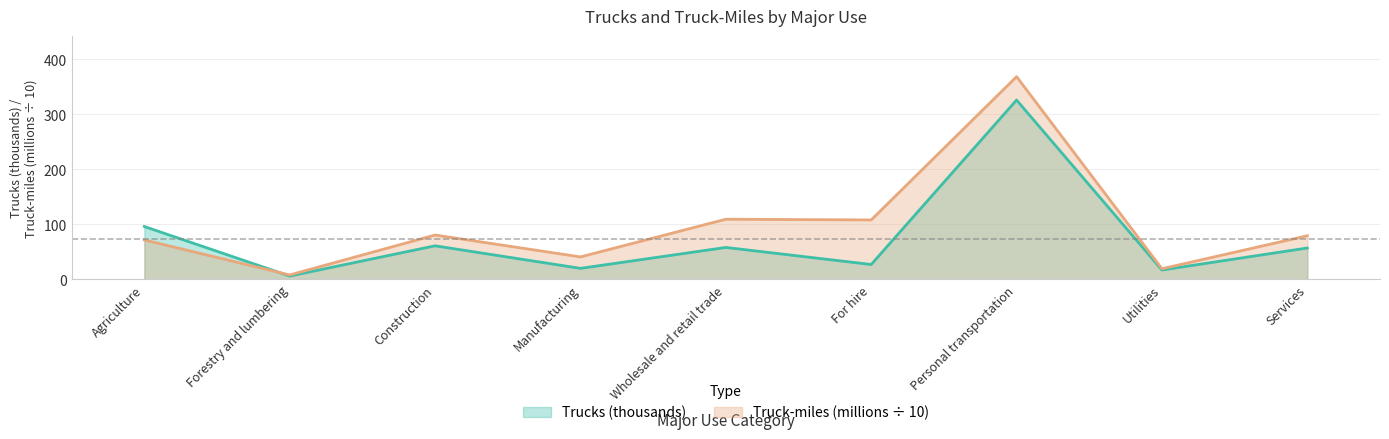

Between which two adjacent categories do Trucks (thousands) and Truck-miles (millions) first intersect?

Agriculture and Forestry and lumbering